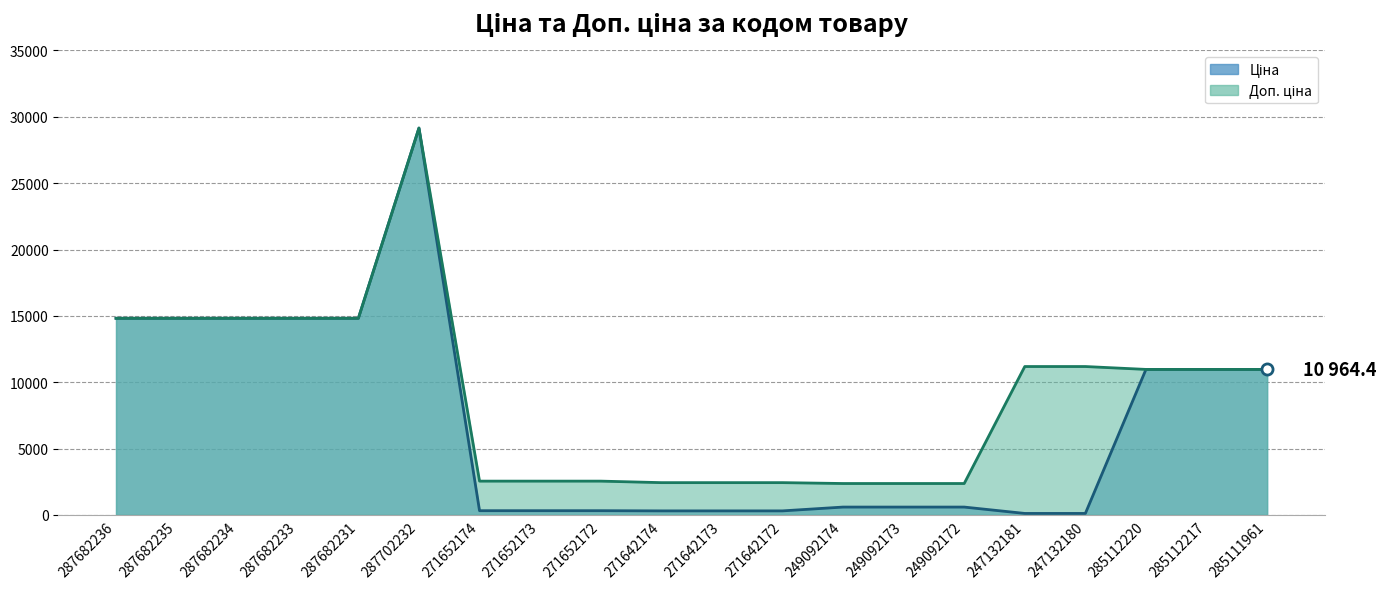

Is it true that Доп. ціна equals 3747.6 at 271652173?

False